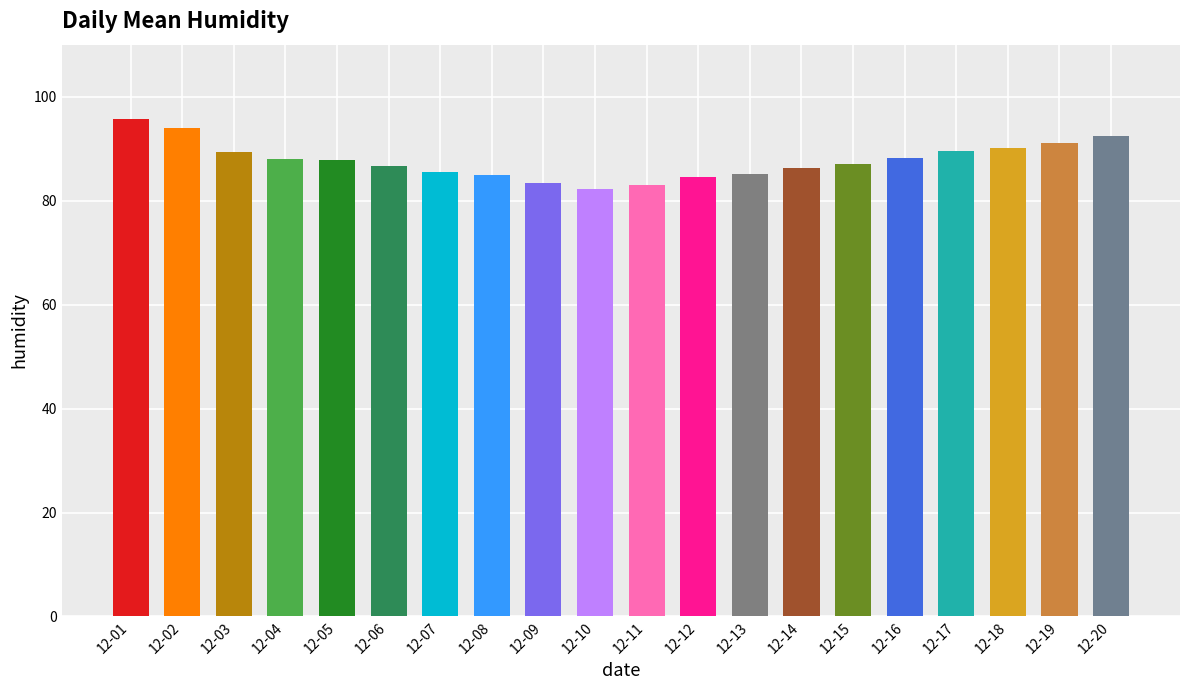

What is the greatest value displayed?

95.7